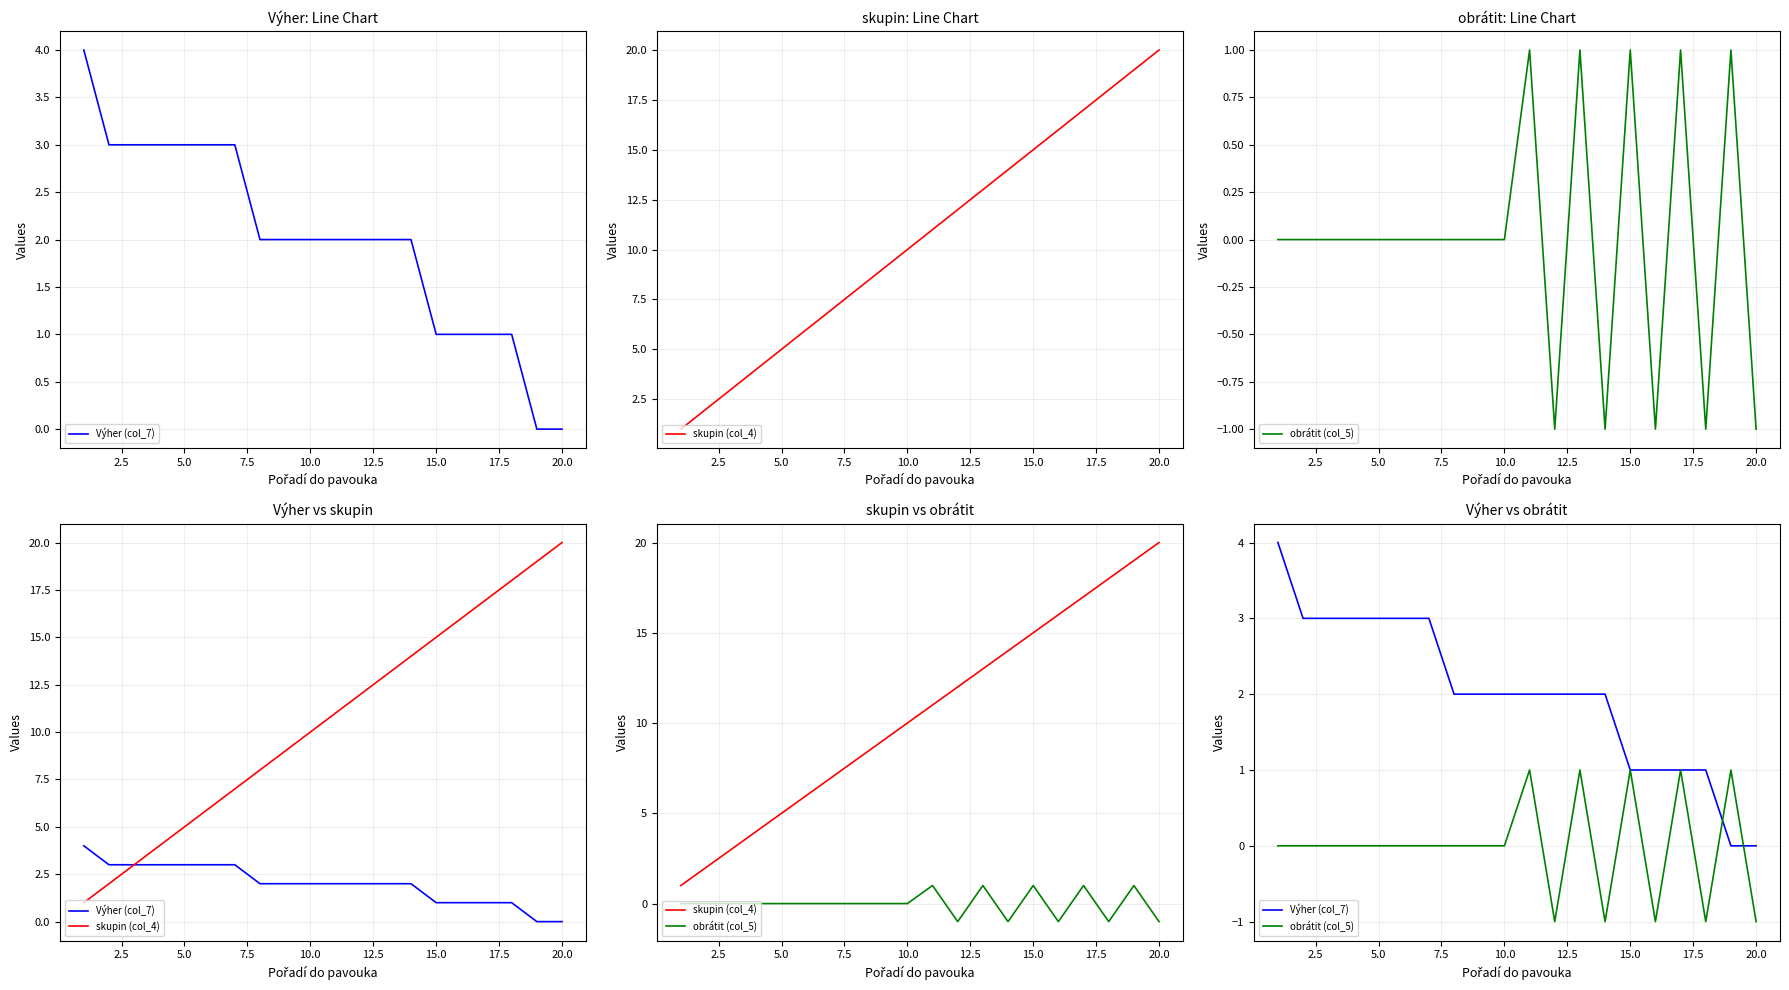

How many values in the skupin (col_4) series exceed 11?

9